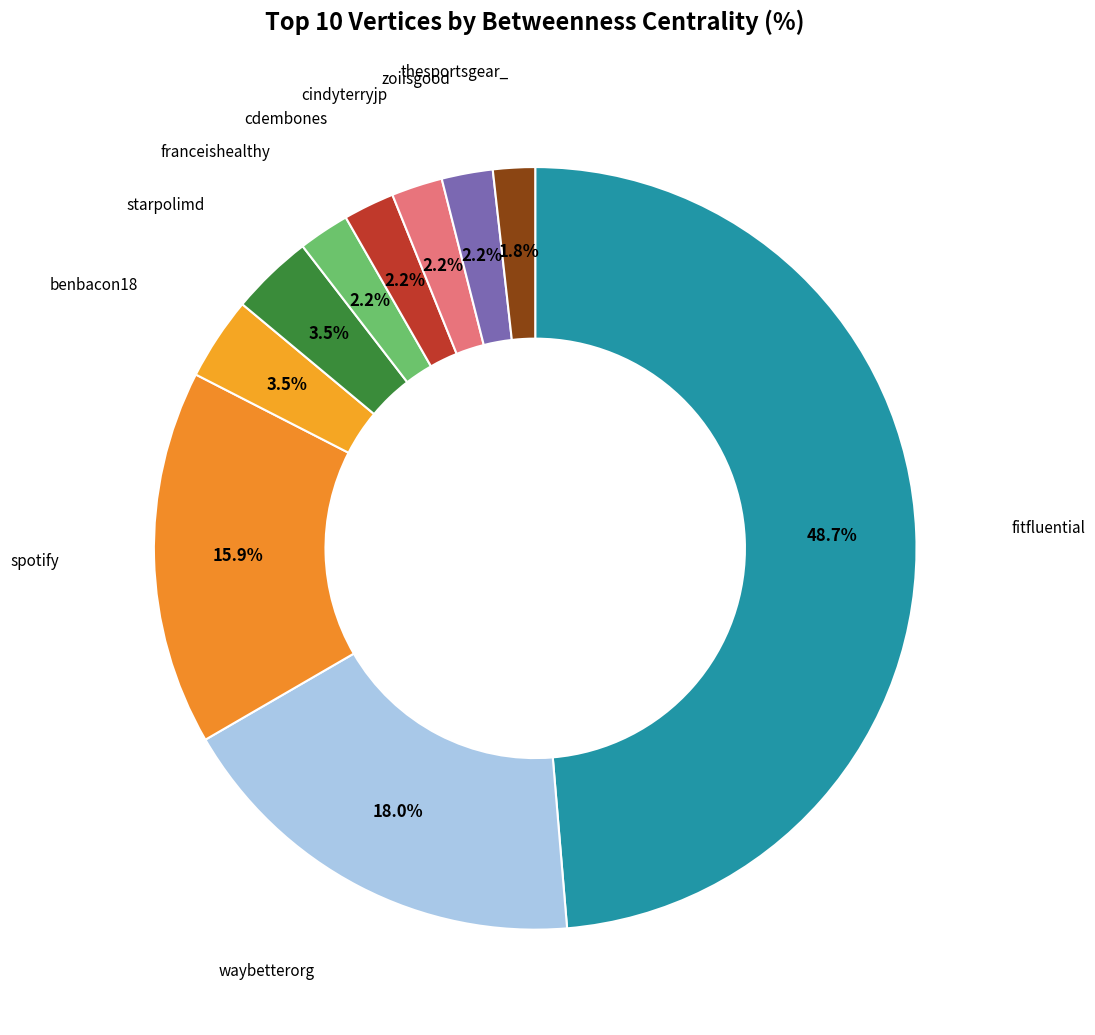

How many slices are in this pie chart?

10